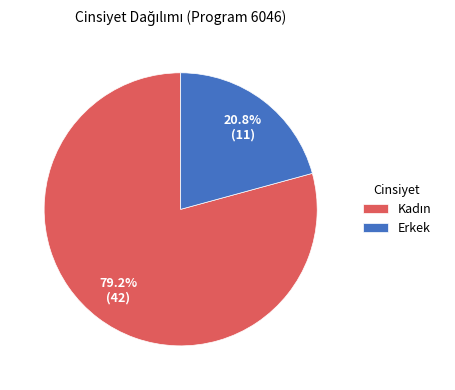

To the nearest percent, what is the average slice percentage?

50%